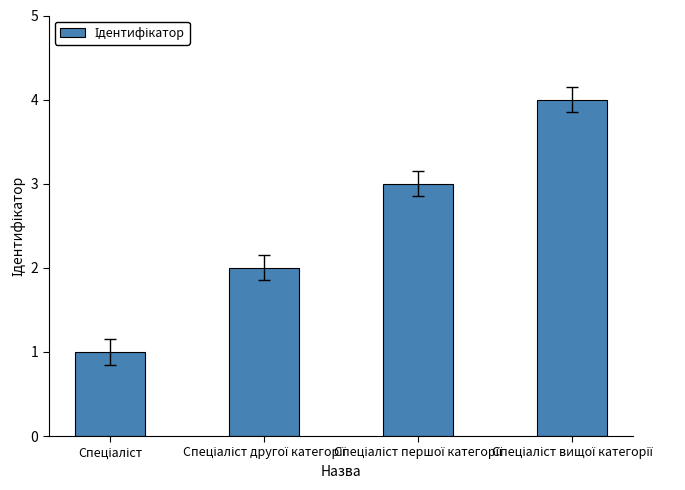

What is the greatest value displayed?

4